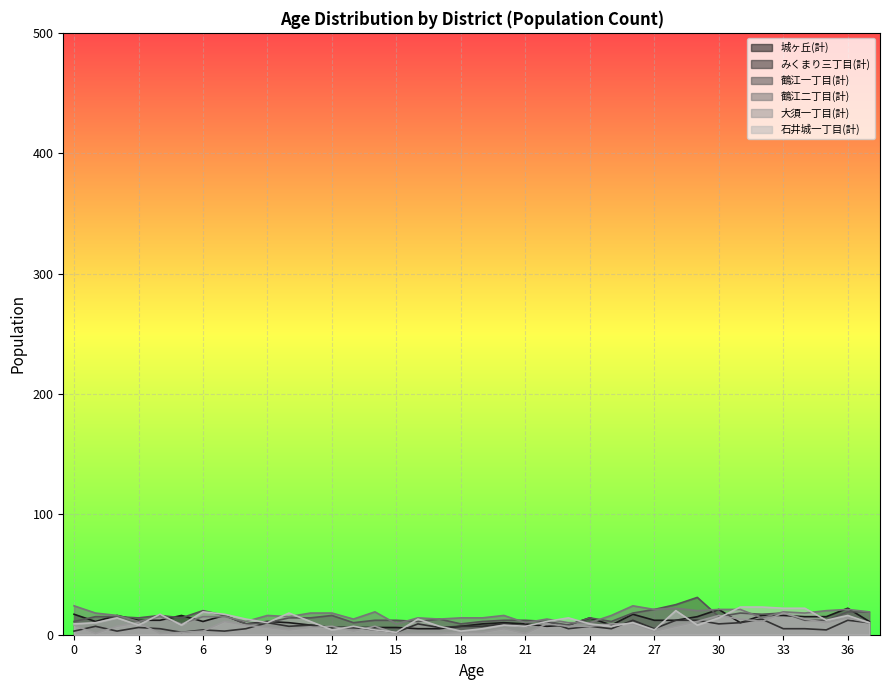

Where is 鶴江二丁目(計) nearest to the value 16?

2